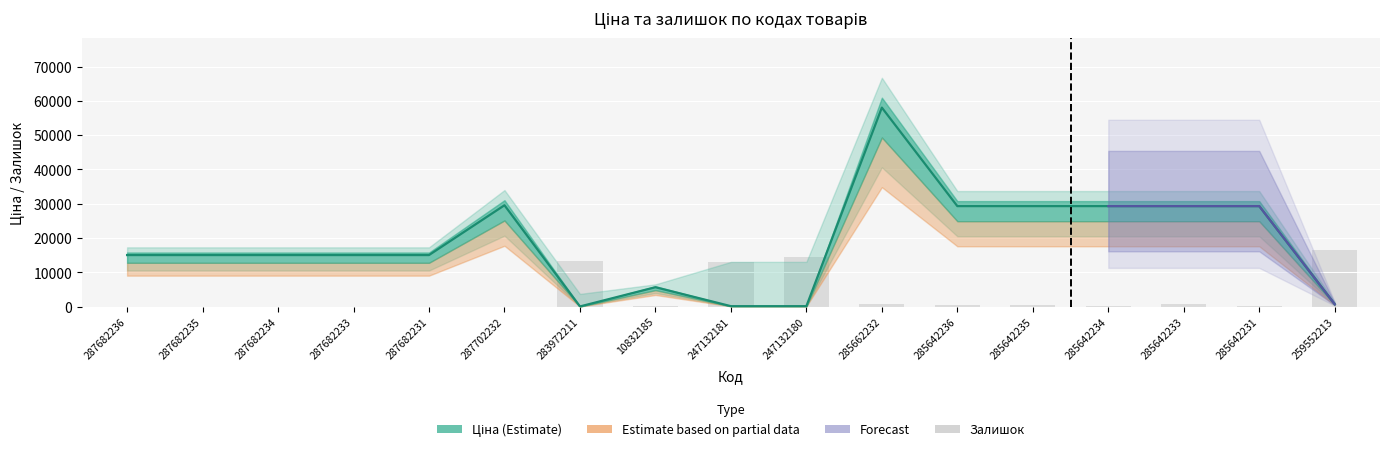

Does the chart contain any negative values?

No